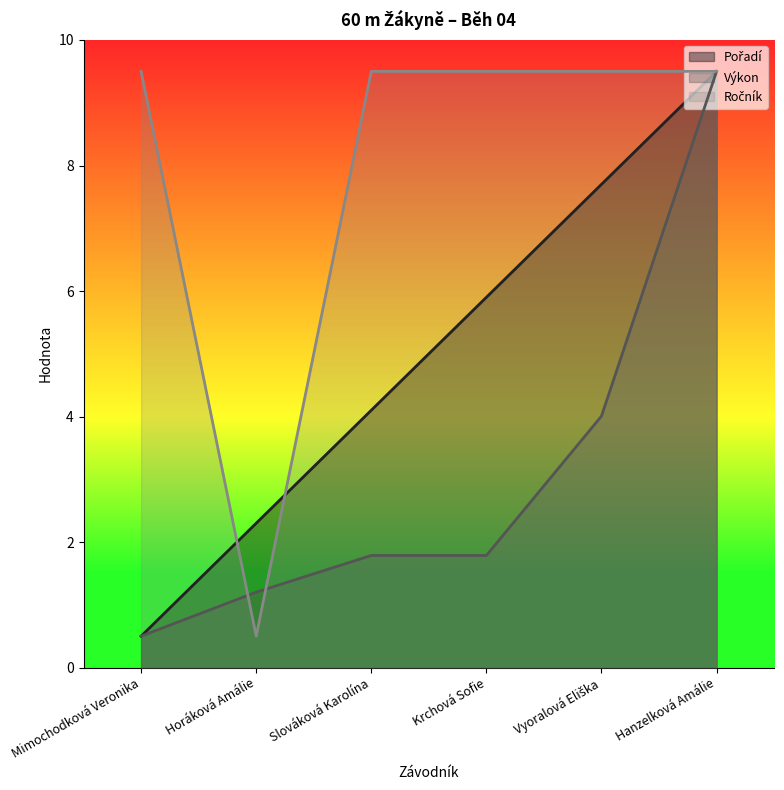

The Pořadí (line) series shows 2.3 at Horáková Amálie. True or false?

True